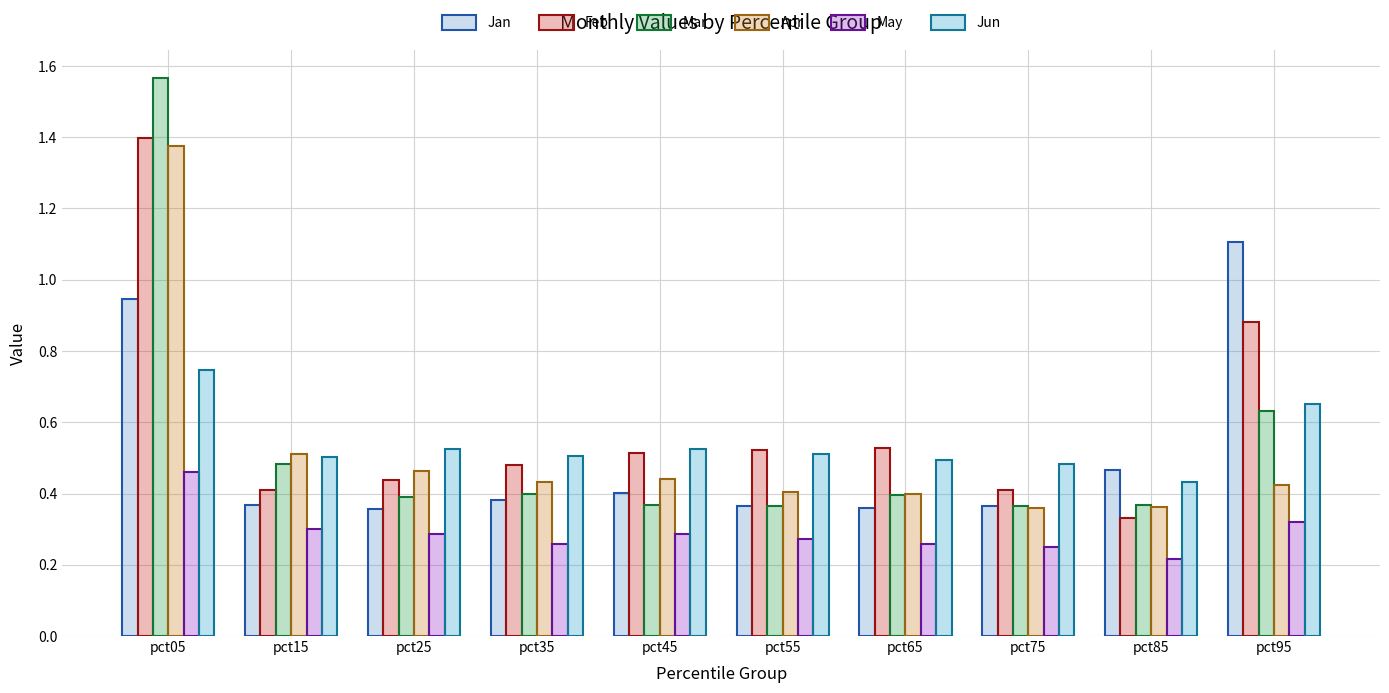

Count the number of data series in this chart.

6